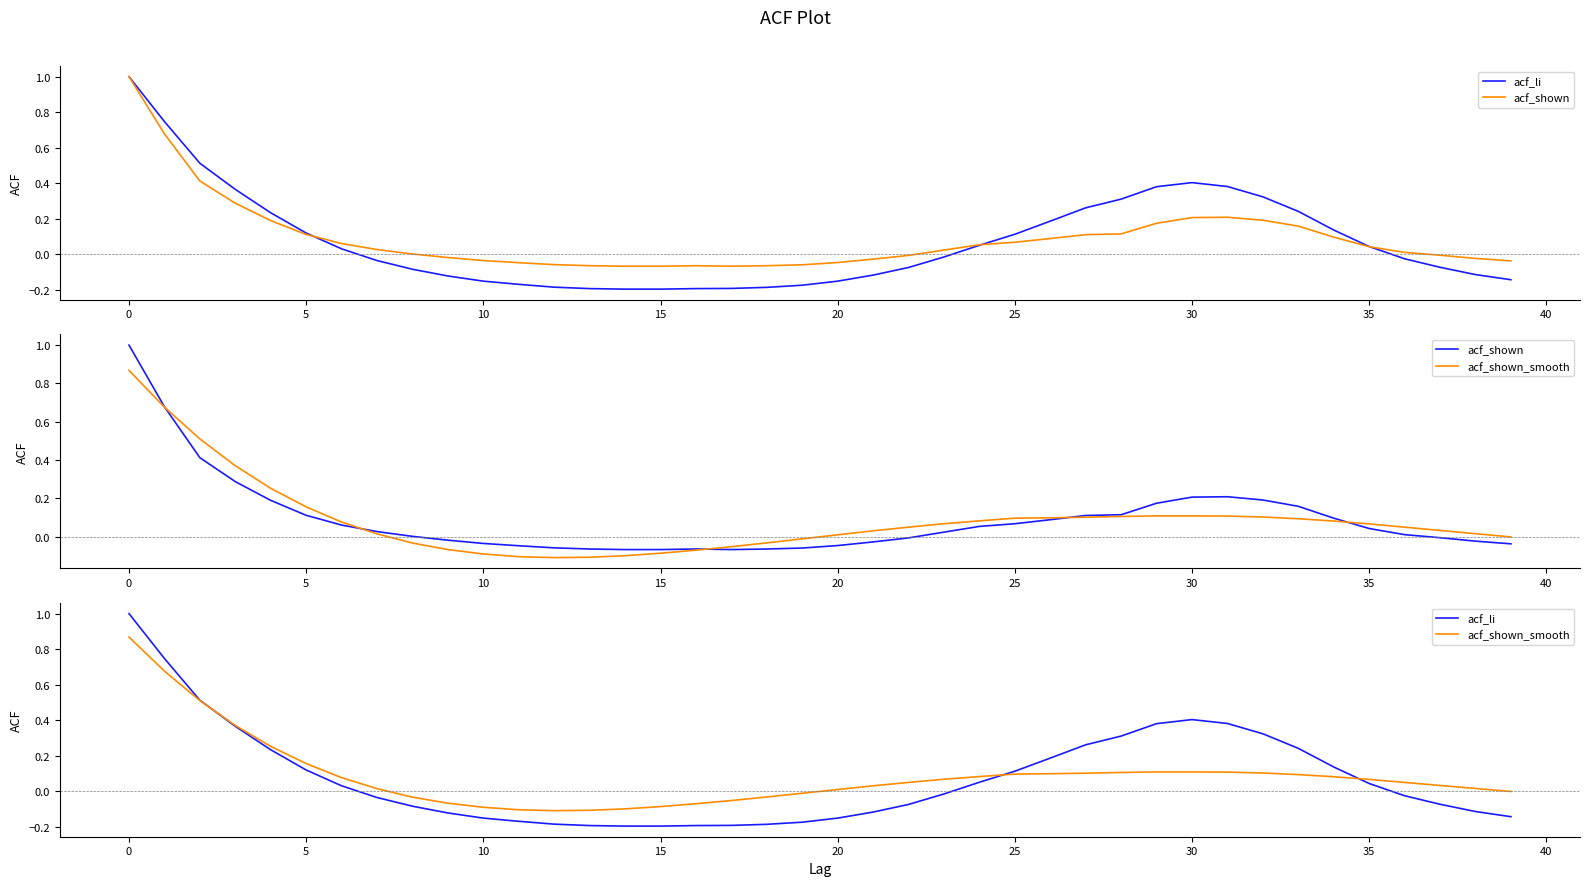

Reading right to left, what are all the values shown in this chart?

acf_li: -0.1	-0.1	-0.1	-0.0	0.0	0.1	0.2	0.3	0.4	0.4	0.4	0.3	0.3	0.2	0.1	0.1	-0.0	-0.1	-0.1	-0.2	-0.2	-0.2	-0.2	-0.2	-0.2	-0.2	-0.2	-0.2	-0.2	-0.2	-0.1	-0.1	-0.0	0.0	0.1	0.2	0.4	0.5	0.7	1.0
acf_shown: -0.0	-0.0	-0.0	0.0	0.0	0.1	0.2	0.2	0.2	0.2	0.2	0.1	0.1	0.1	0.1	0.1	0.0	-0.0	-0.0	-0.0	-0.1	-0.1	-0.1	-0.1	-0.1	-0.1	-0.1	-0.1	-0.0	-0.0	-0.0	0.0	0.0	0.1	0.1	0.2	0.3	0.4	0.7	1.0
acf_shown_smooth: -0.0	0.0	0.0	0.0	0.1	0.1	0.1	0.1	0.1	0.1	0.1	0.1	0.1	0.1	0.1	0.1	0.1	0.0	0.0	0.0	-0.0	-0.0	-0.1	-0.1	-0.1	-0.1	-0.1	-0.1	-0.1	-0.1	-0.1	-0.0	0.0	0.1	0.2	0.3	0.4	0.5	0.7	0.9